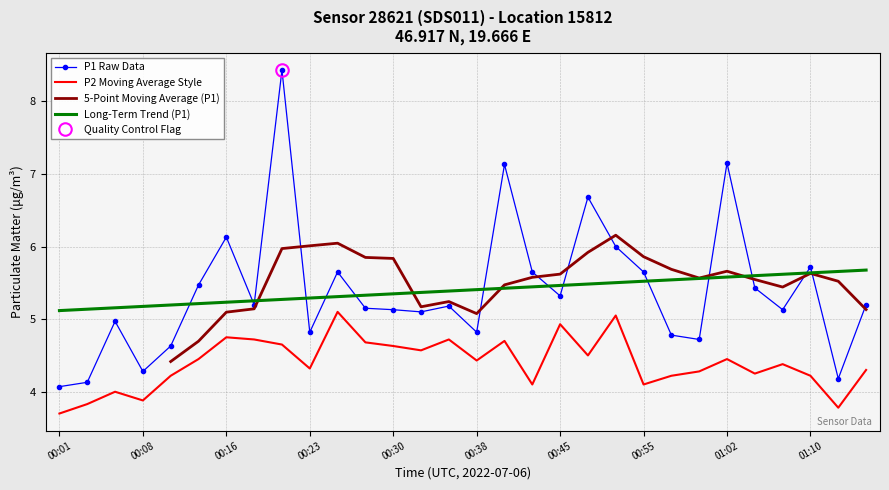

What position from the left is 01:00?

24